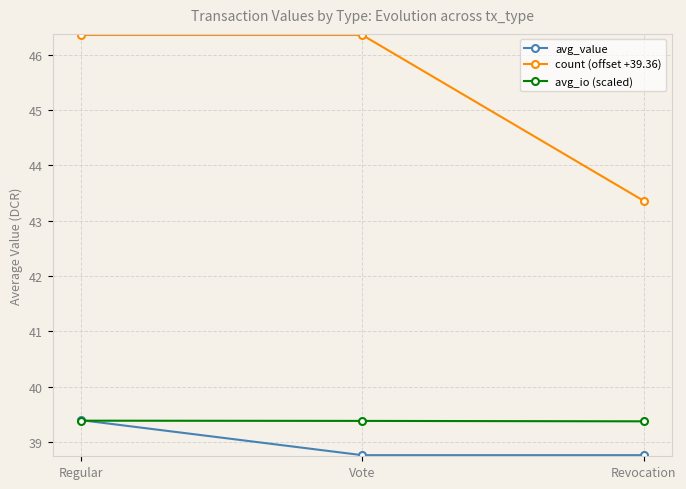

Reading left to right, transcribe all the data shown in this chart.

avg_value: Regular=39.4	Vote=38.8	Revocation=38.8
count (offset +39.36): Regular=46.4	Vote=46.4	Revocation=43.4
avg_io (scaled): Regular=39.4	Vote=39.4	Revocation=39.4